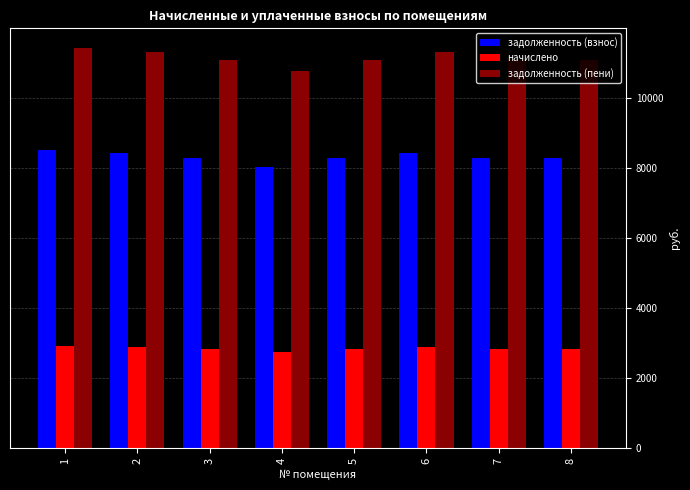

What is the difference between the highest and lowest values at 6?

8443.1